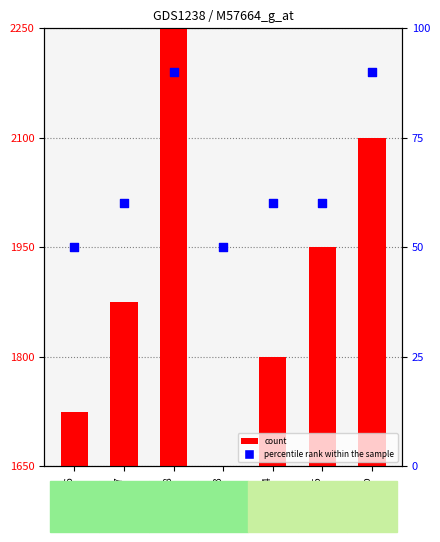

Is the value of percentile rank within the sample at GSM49935 greater than the value of count at GSM49938?

No